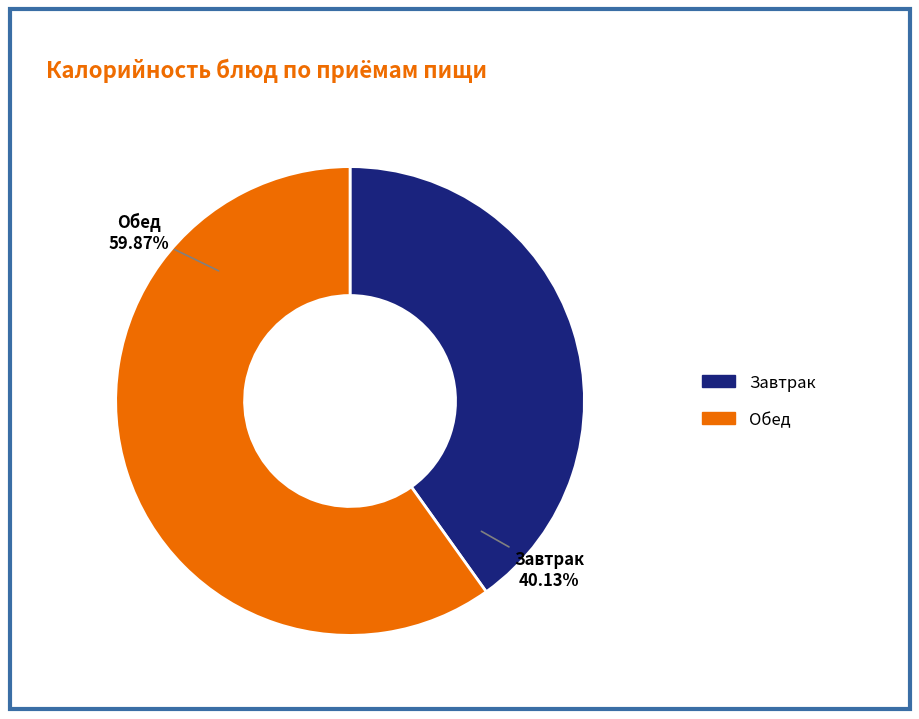

Does any single category account for the majority?

Yes